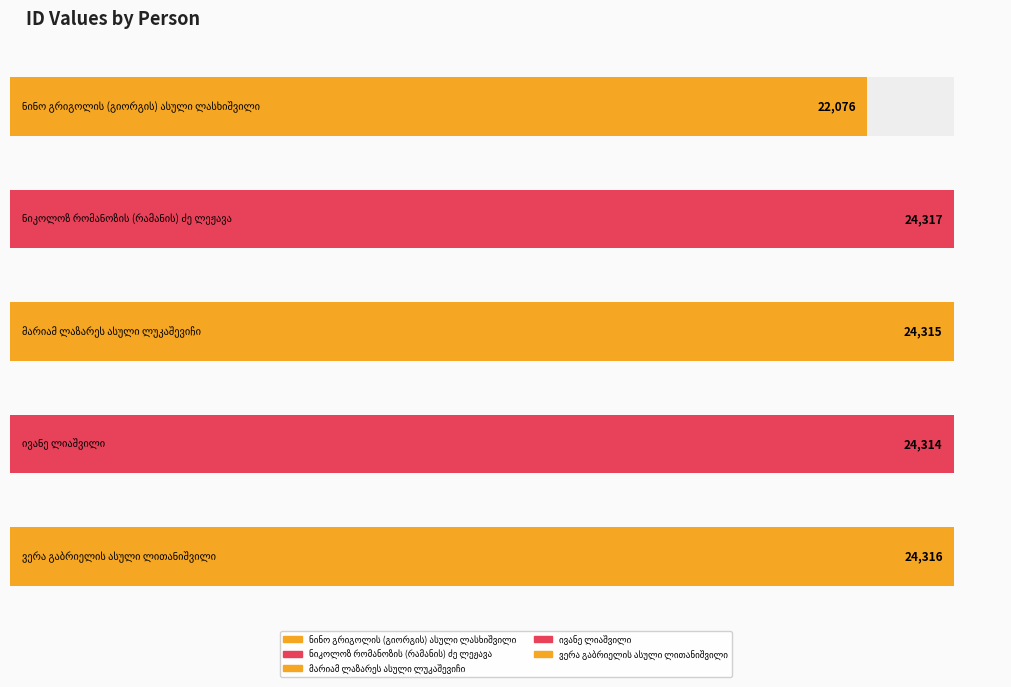

At which label is the value closest to 23196?

ივანე ლიაშვილი